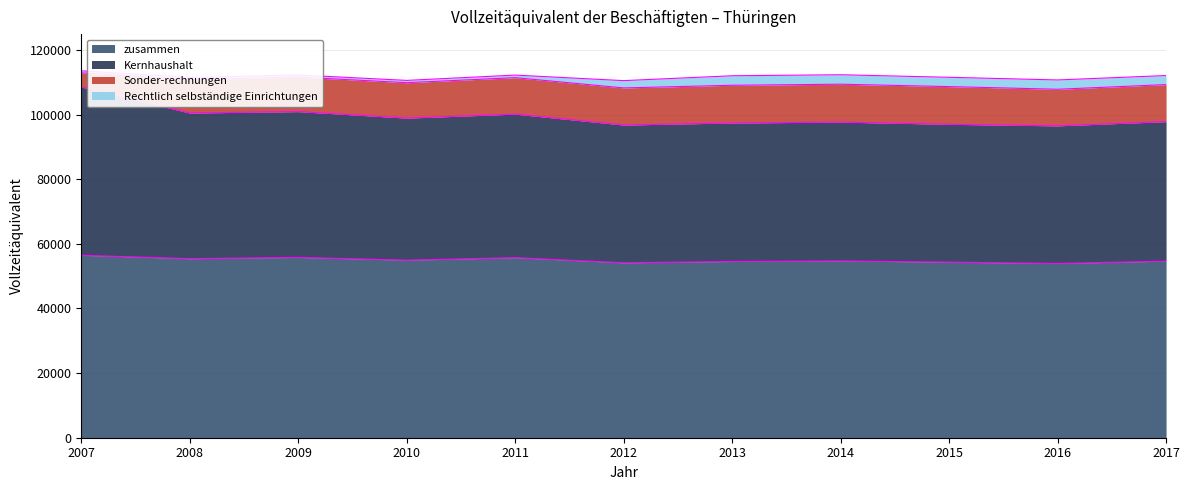

How many values in the Kernhaushalt series are below 97815?

5